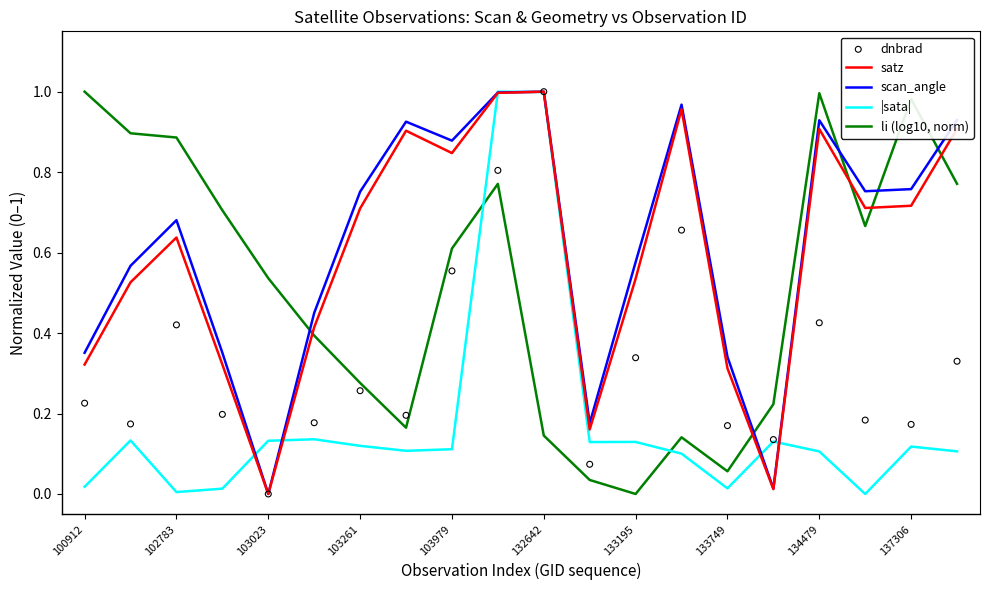

Is the value of |sata| at 100912 greater than the value of scan_angle at 133195?

No